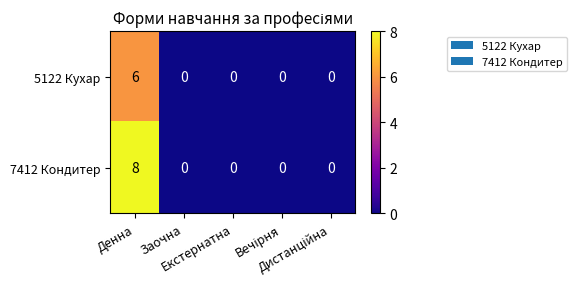

What is the sum of all 5122 Кухар values?

6